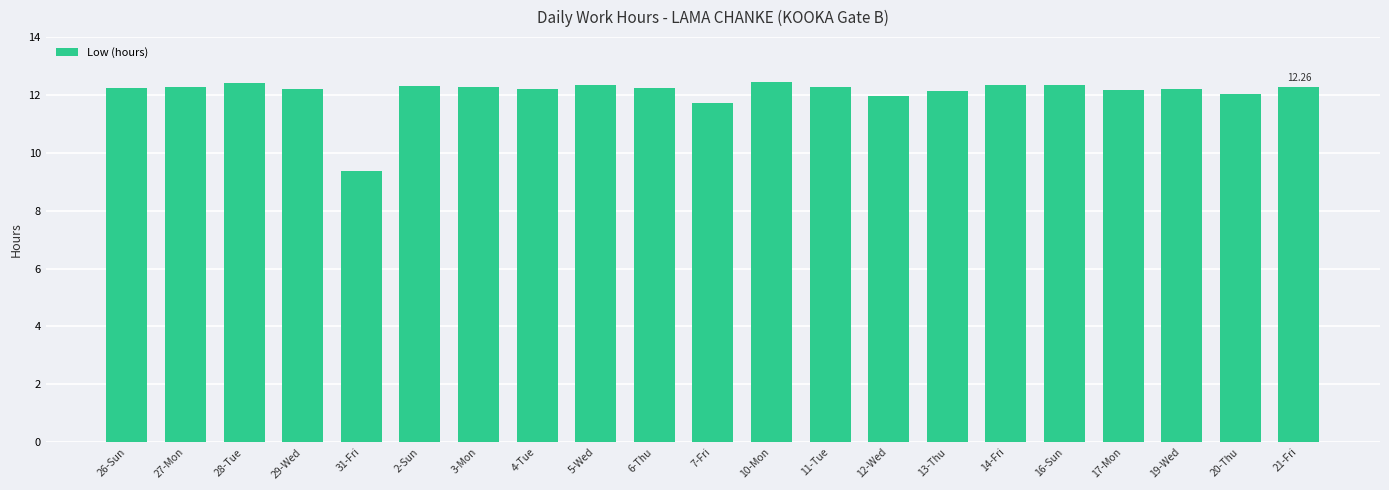

Does the chart contain stacked bars?

No